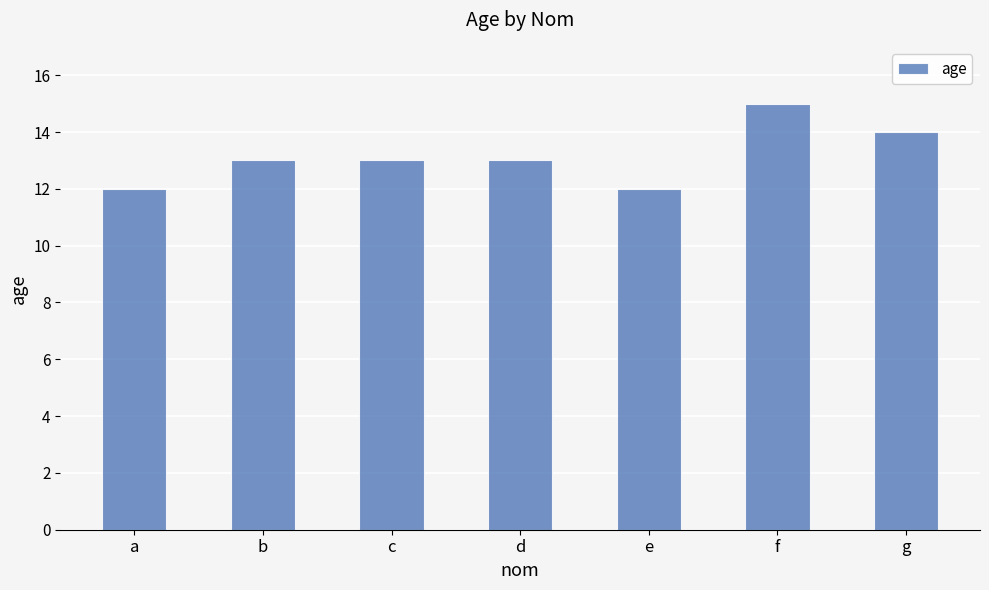

At which category does the chart reach its peak across all series?

f